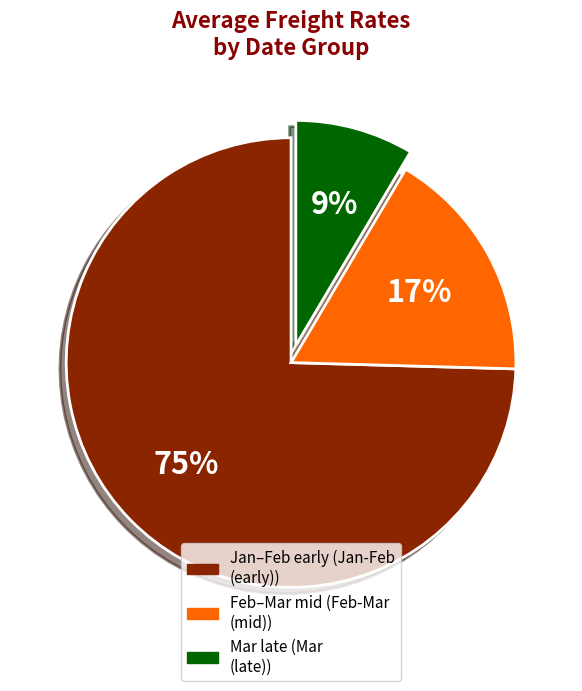

Does any single category account for the majority?

Yes